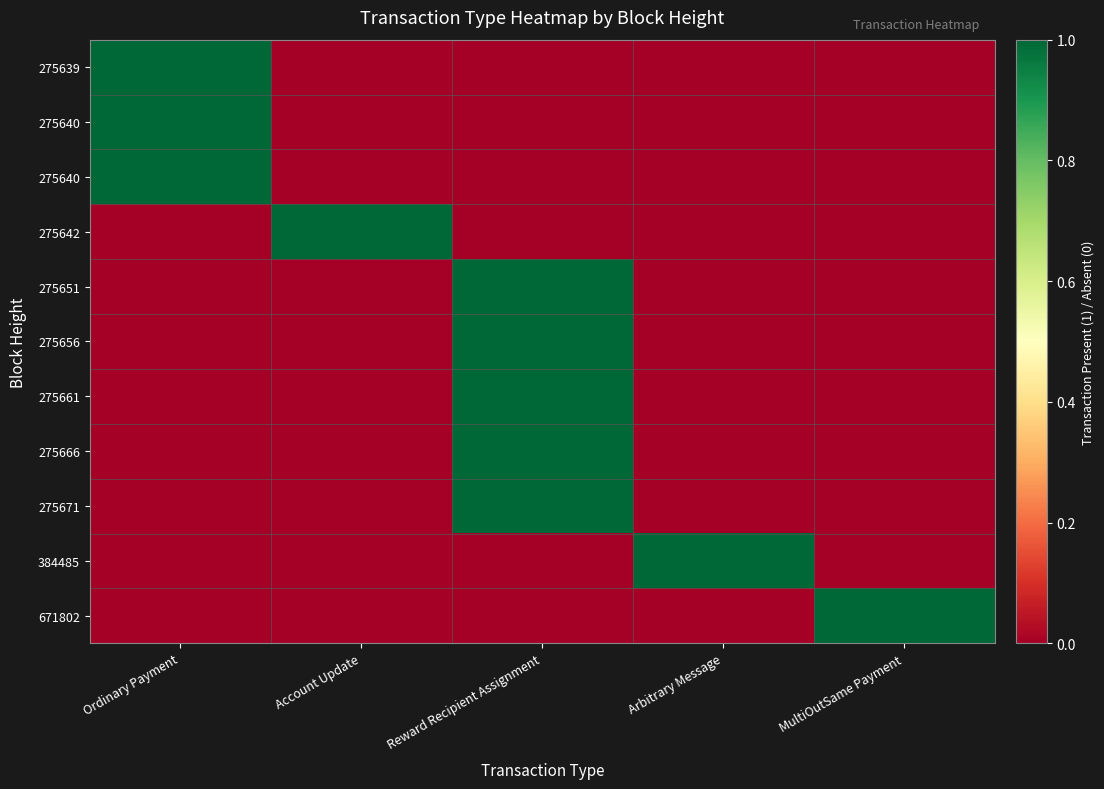

Which has a higher value, Ordinary Payment or Arbitrary Message?

Ordinary Payment